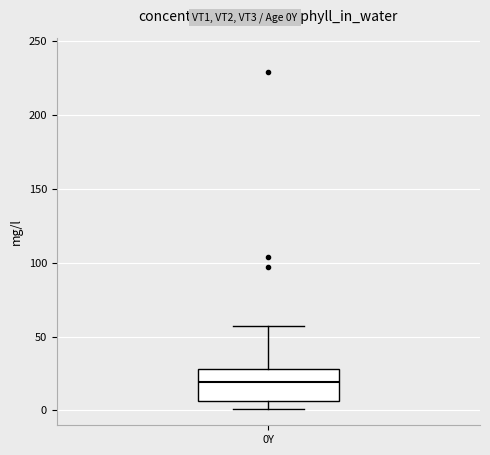

Read this box plot against the y-axis: the position of the median line, the range covered by the box, and the ends of both whiskers. The values are not printed on the chart, so give them approximately, as read against the axis.

median 20, box 5 to 30, whiskers 0 to 55